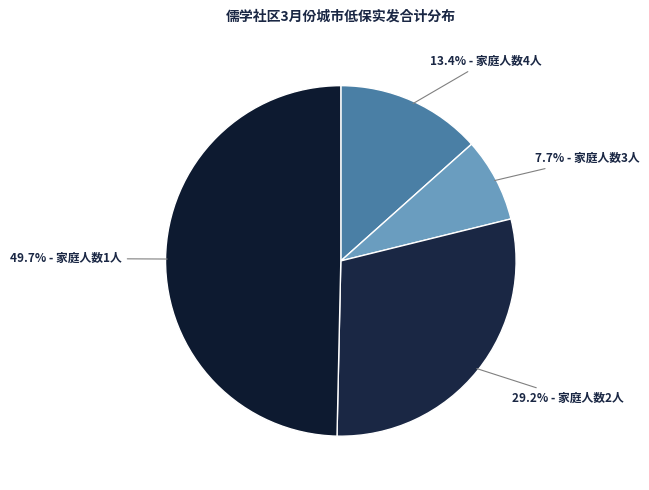

How many slices are in this pie chart?

4